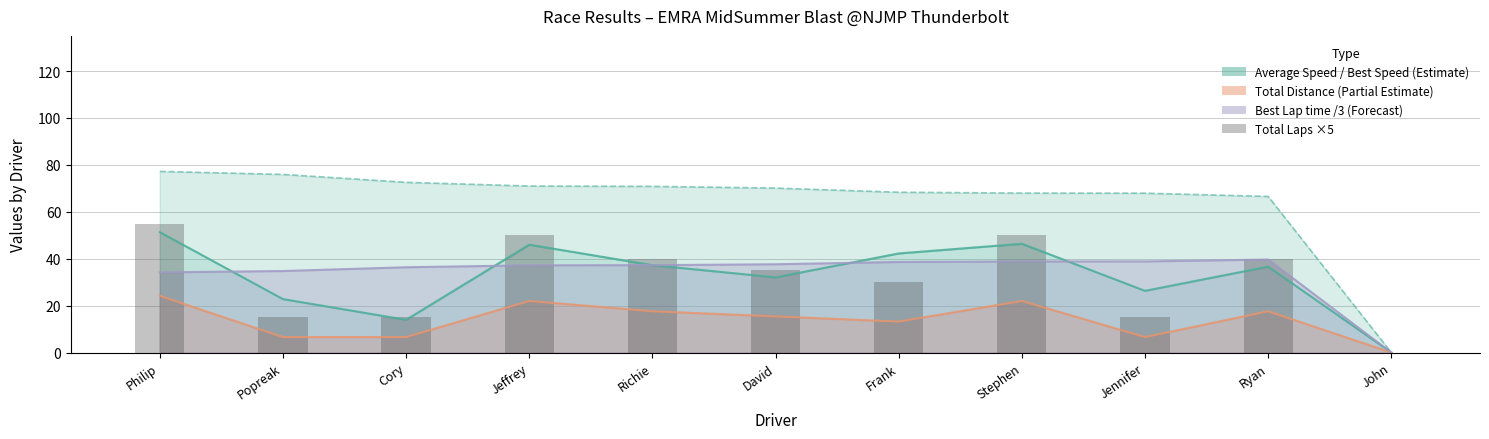

What is the change in value from Popreak to Ryan?

+25